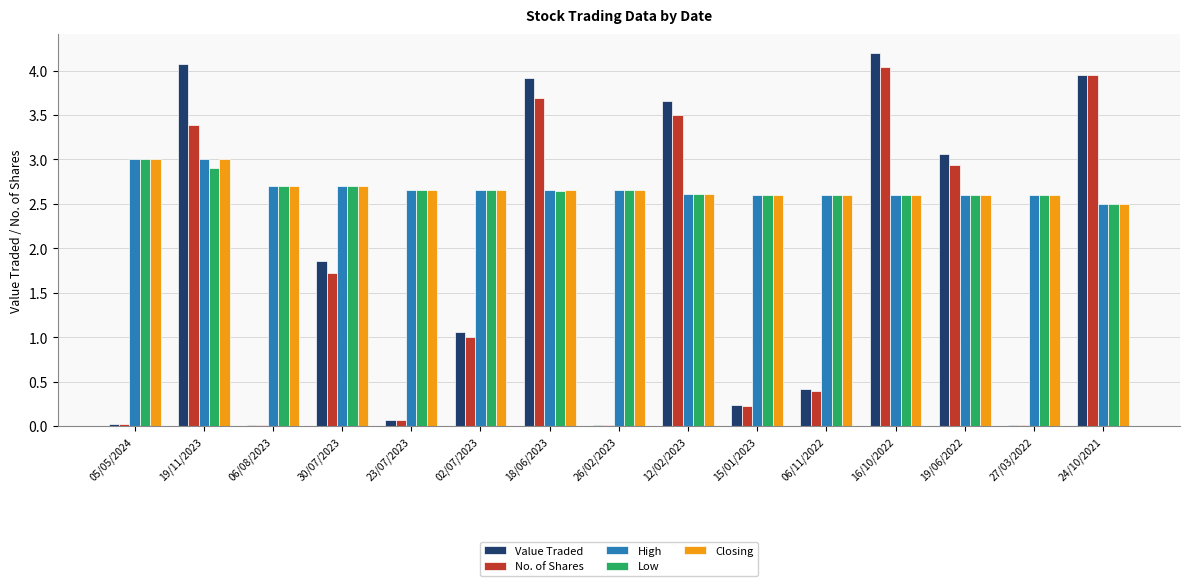

How many distinct data groups are displayed?

5